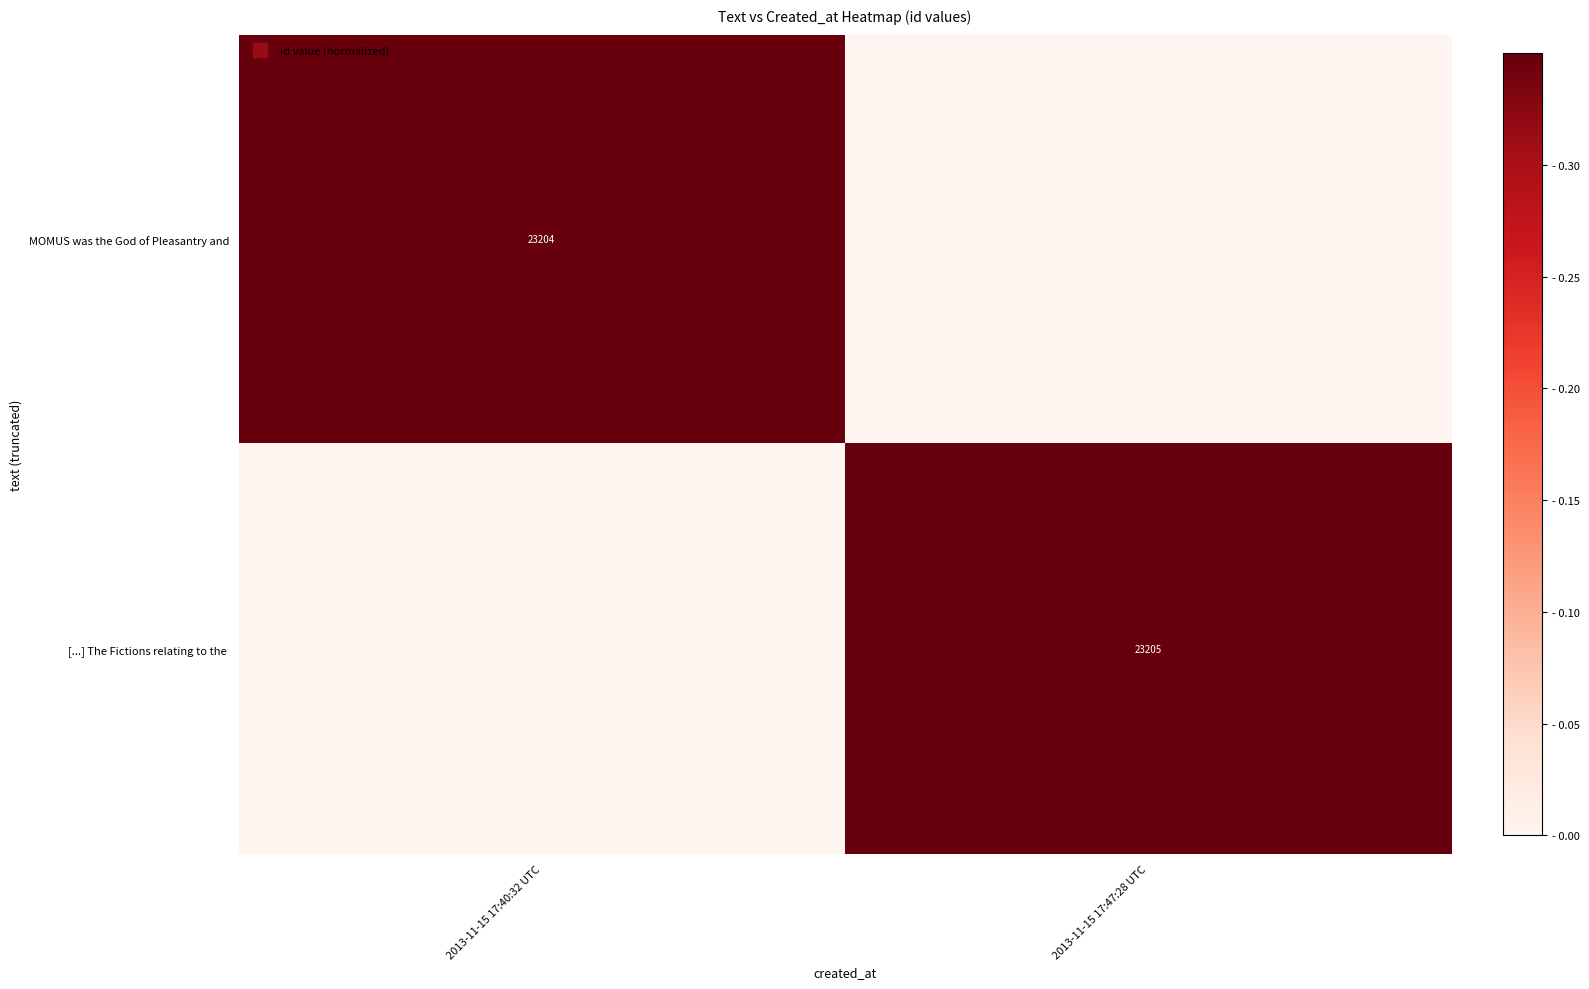

The value of MOMUS was the God of Pleasantry and at 2013-11-15 17:40:32 UTC is 1.3. True or false?

False